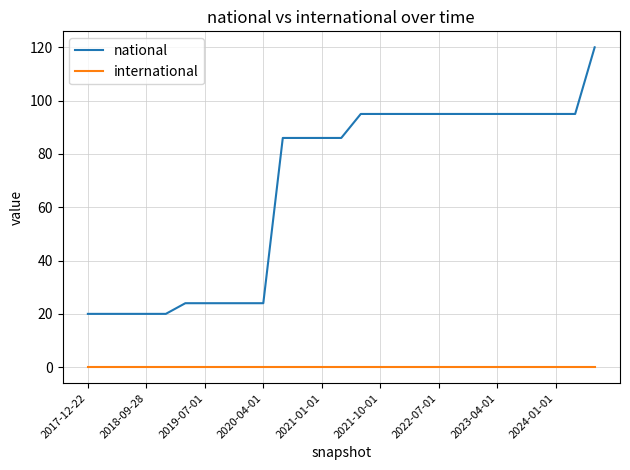

List the series in order of their overall mean, lowest first.

international, national